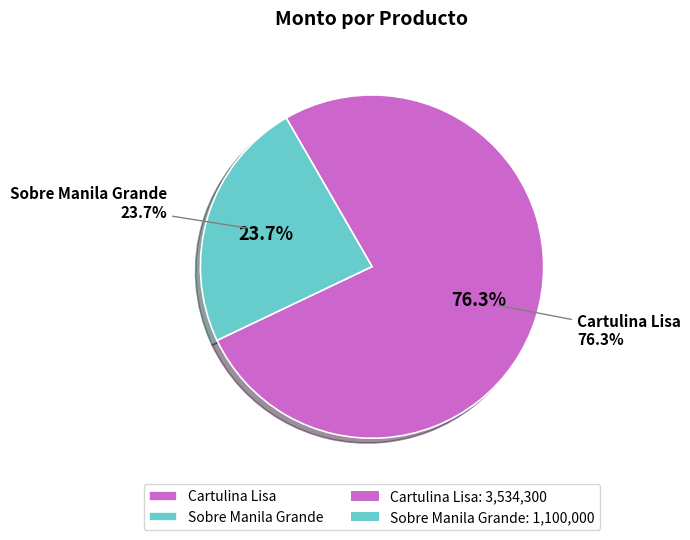

To the nearest percent, what is the combined percentage of Cartulina Lisa and Sobre Manila Grande?

100%